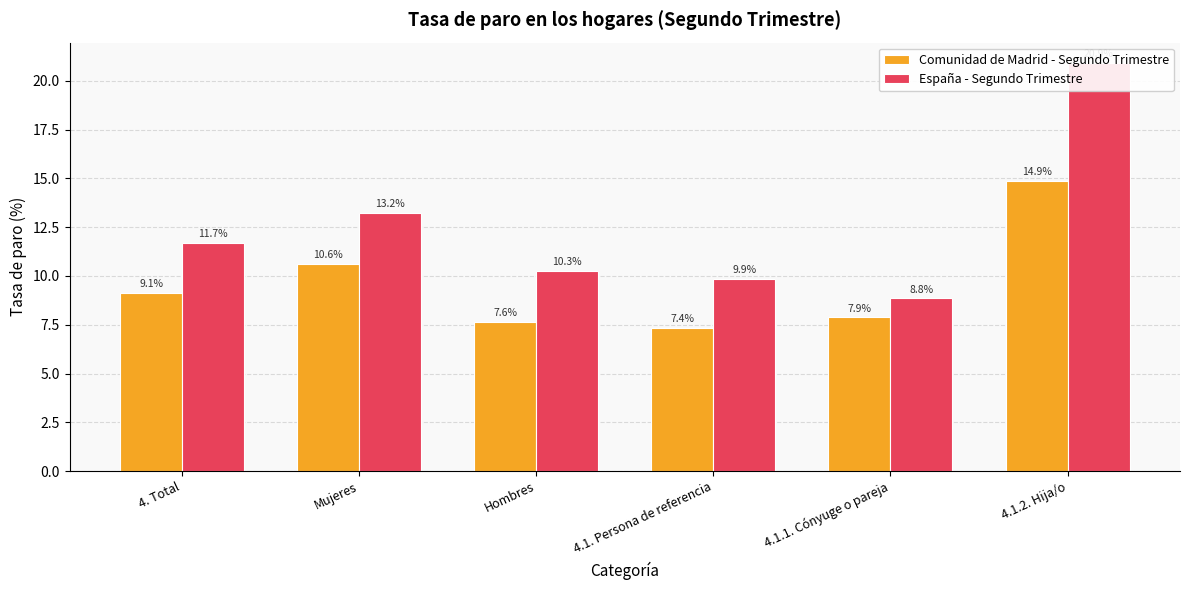

How many bars are there in total?

12